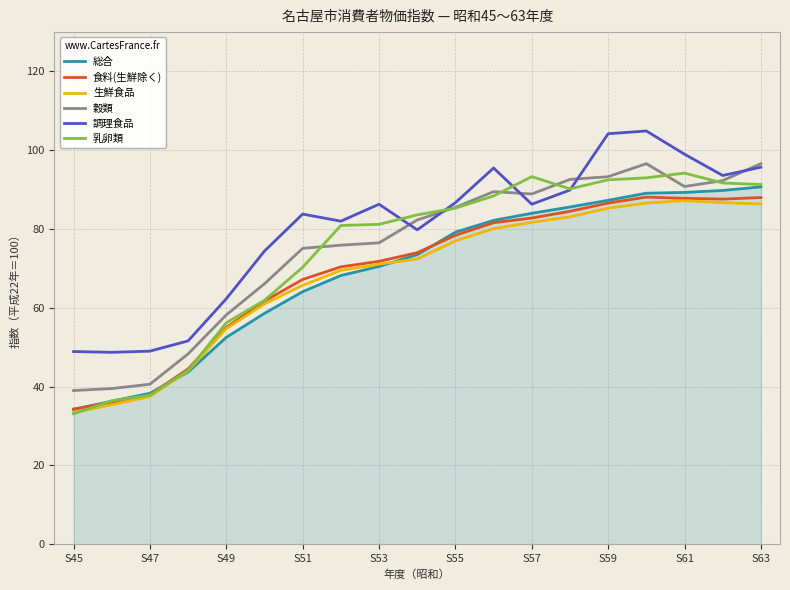

What is the difference between the maximum and minimum values in the 総合 series?

56.5